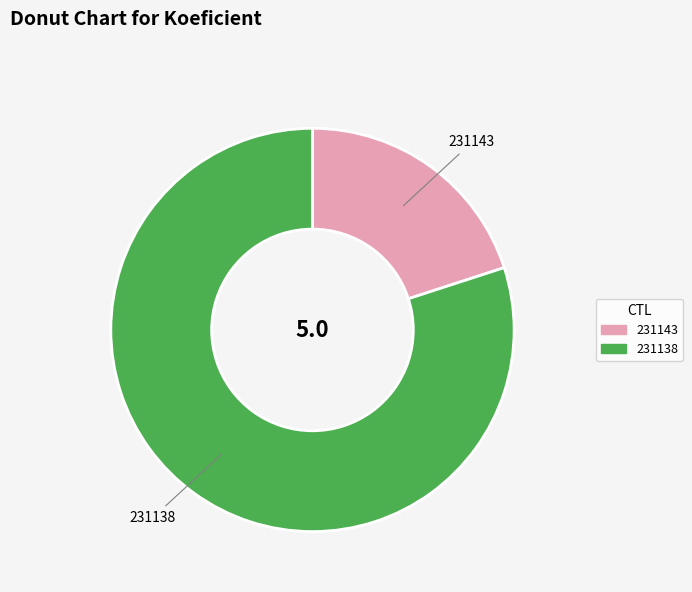

How many slices are in this pie chart?

2